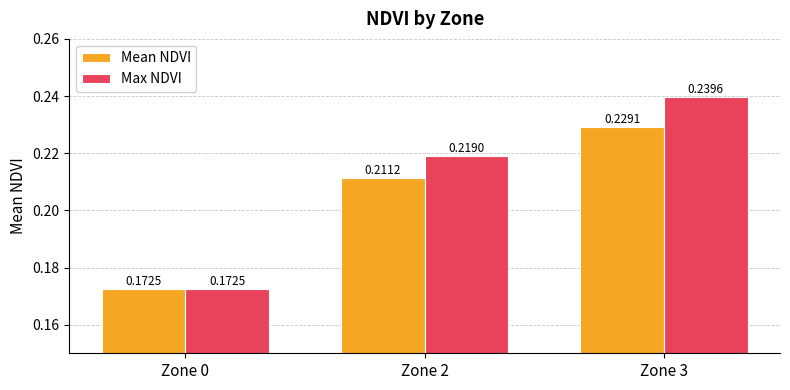

How many distinct data groups are displayed?

2